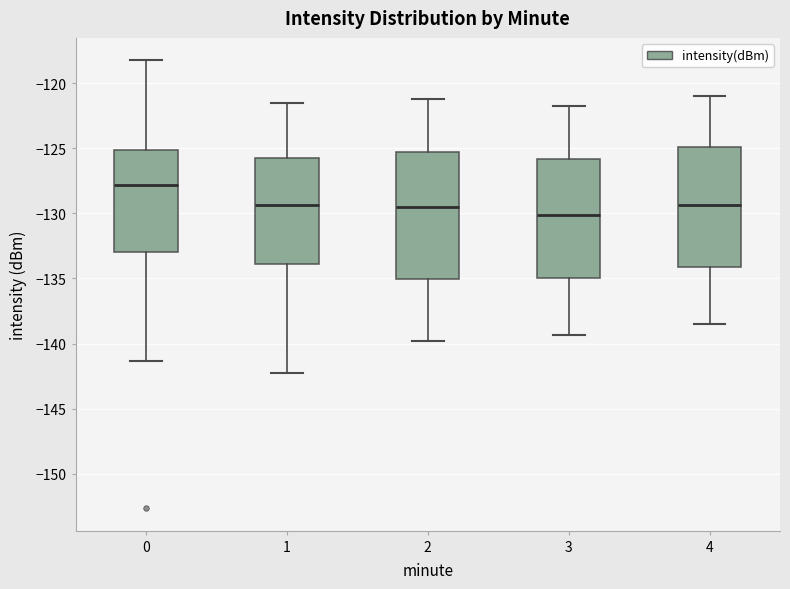

Reading left to right, read every box against the y-axis: the position of its median line, the range the box covers, and the ends of its whiskers. The values are not printed on the chart, so give them approximately, as read against the axis.

0: median -128.0, box -133.0 to -125.0, whiskers -141.5 to -118.5
1: median -129.5, box -134.0 to -125.5, whiskers -142.5 to -121.5
2: median -129.5, box -135.0 to -125.5, whiskers -140.0 to -121.0
3: median -130.0, box -135.0 to -126.0, whiskers -139.5 to -122.0
4: median -129.5, box -134.0 to -125.0, whiskers -138.5 to -121.0